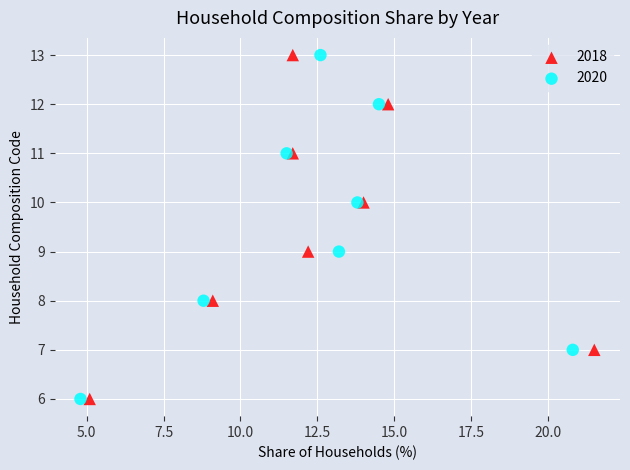

What are all the series names shown in the legend?

2018, 2020